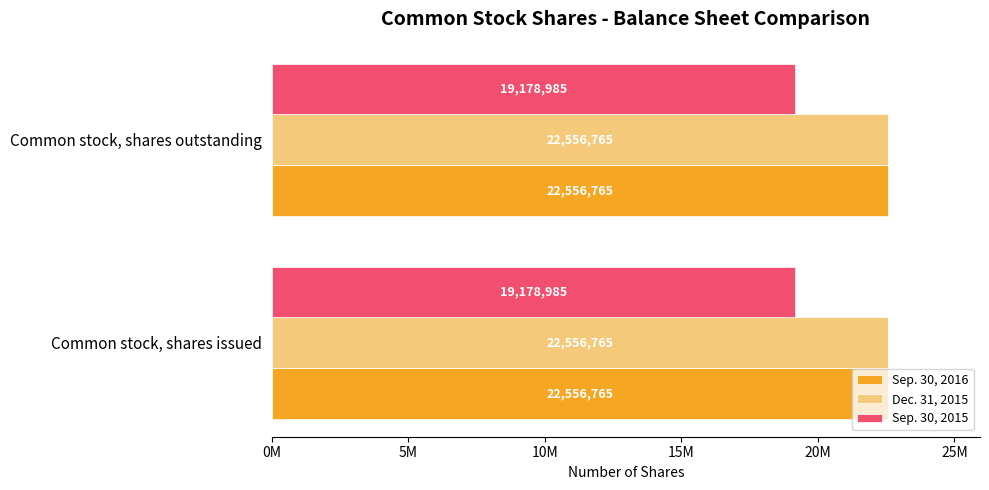

Reading left to right, what are all the values shown in this chart?

Sep. 30, 2016: Common stock, shares issued=22556765	Common stock, shares outstanding=22556765
Dec. 31, 2015: Common stock, shares issued=22556765	Common stock, shares outstanding=22556765
Sep. 30, 2015: Common stock, shares issued=19178985	Common stock, shares outstanding=19178985